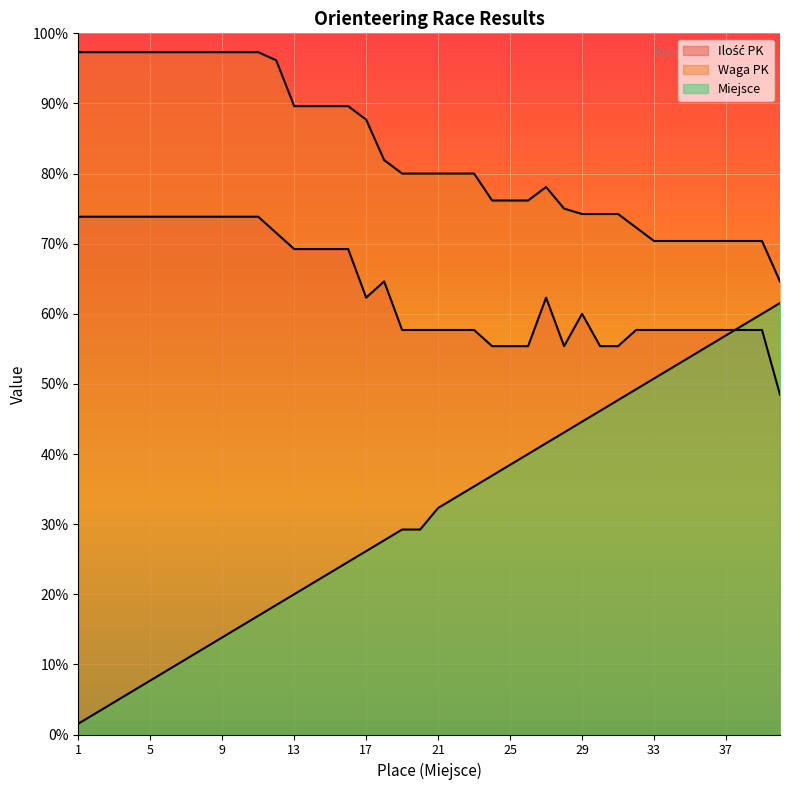

True or false: Waga PK and Miejsce intersect in this chart.

False